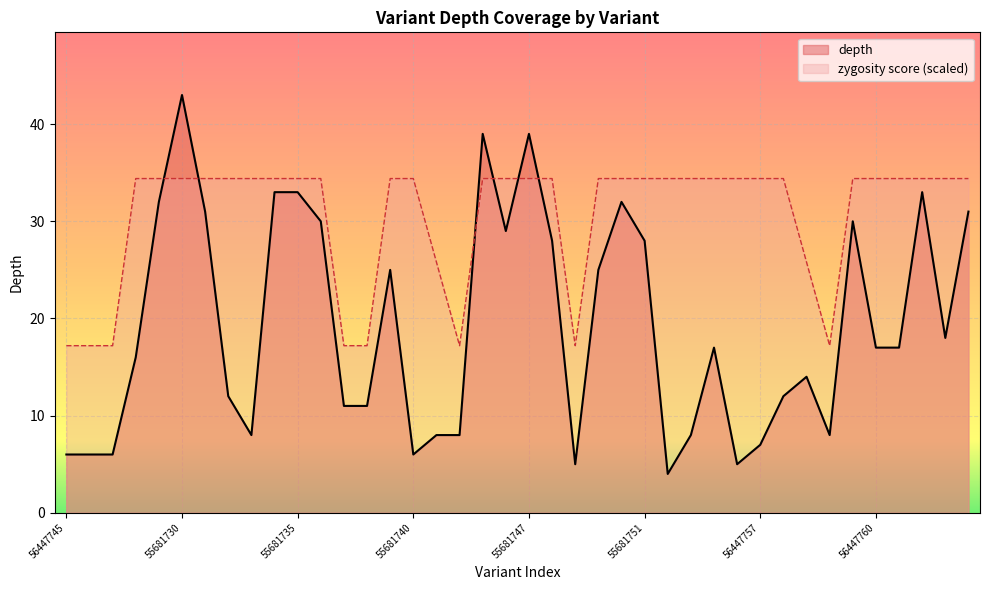

Which series has the largest range (max minus min)?

depth